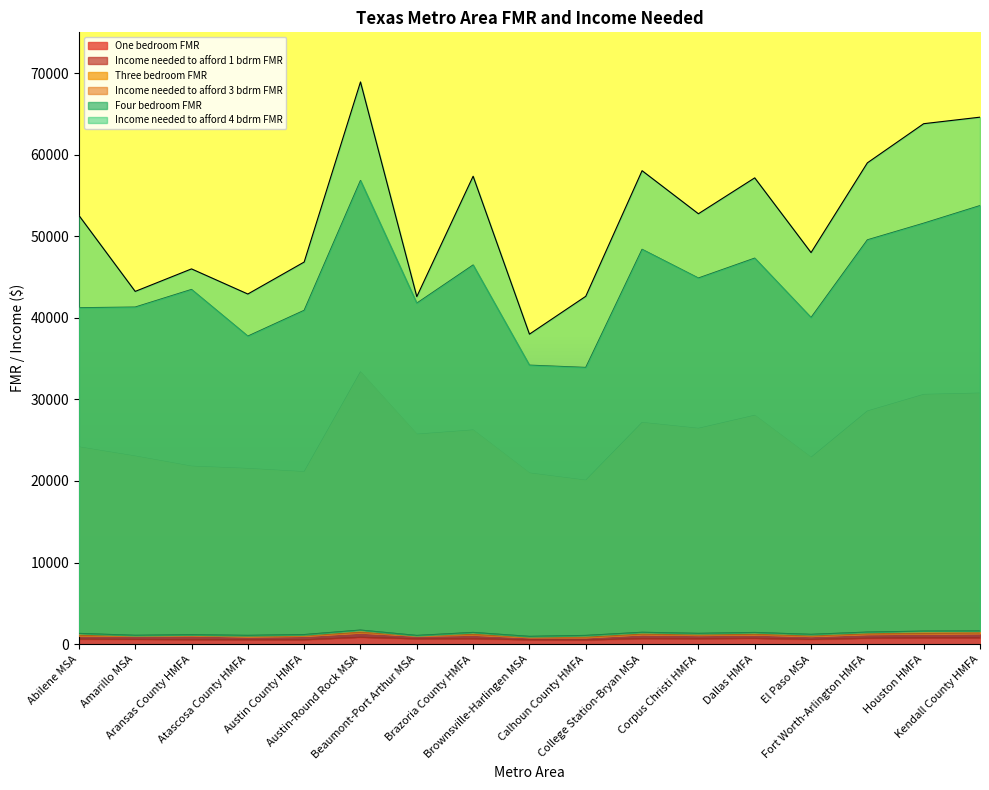

At which category is the sum across all series the highest?

Austin-Round Rock MSA